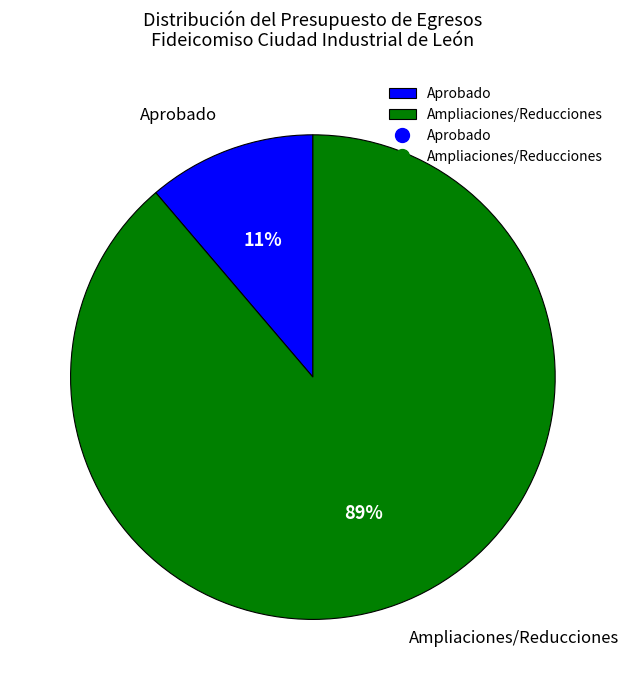

Count the number of slices in the pie.

2